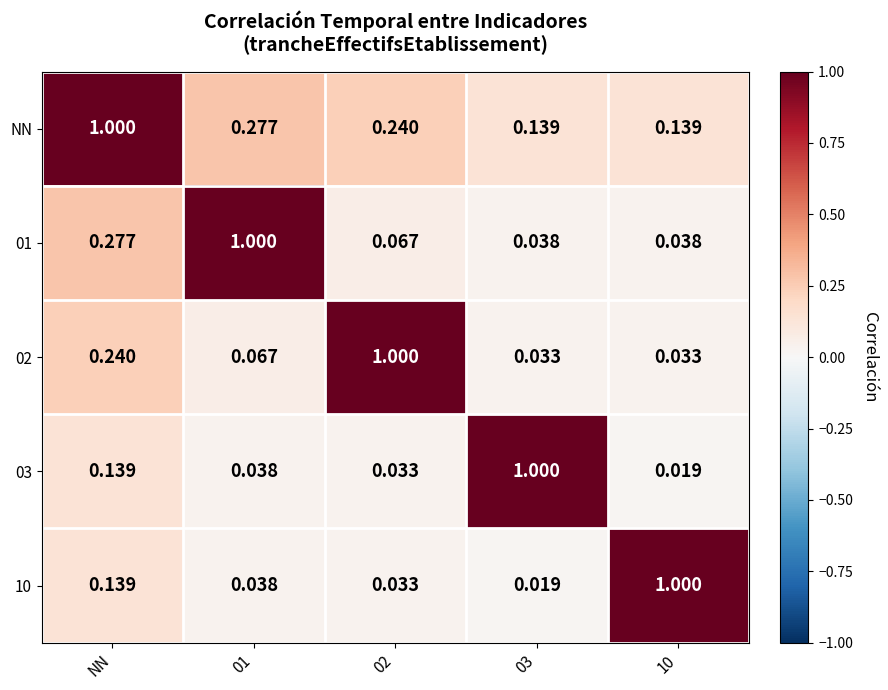

Which series has the largest total across all categories?

NN